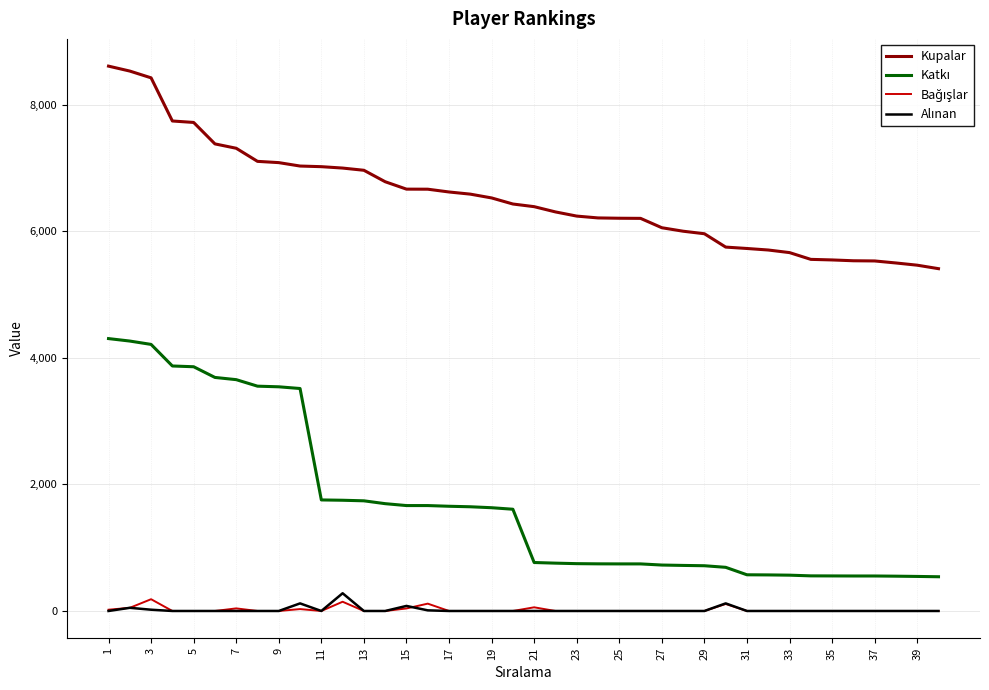

Which series has the largest total across all categories?

Kupalar